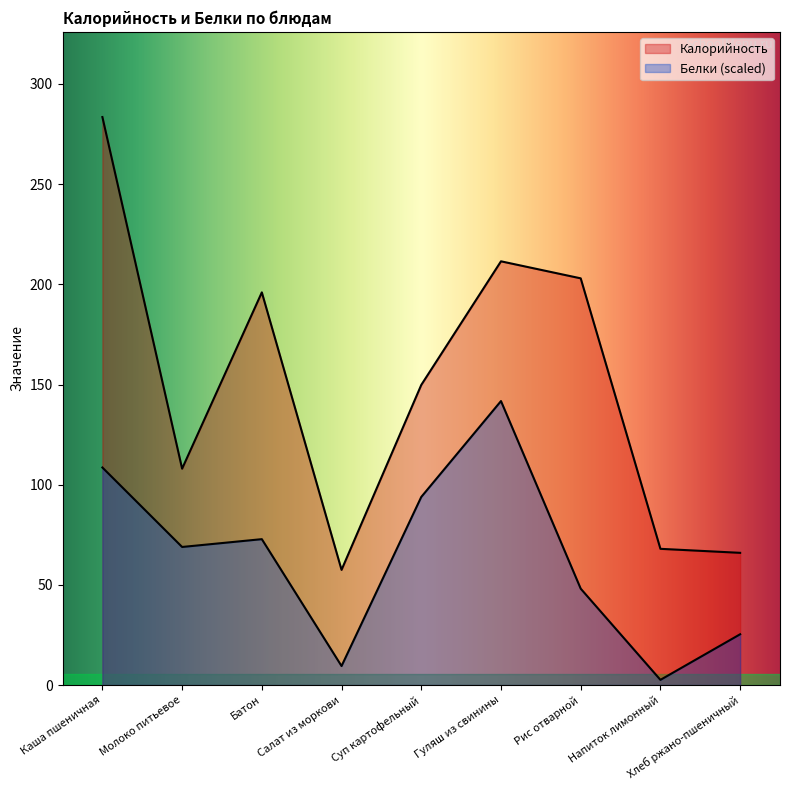

Is the value of Калорийность at Каша пшеничная greater than the value of Белки at Суп картофельный?

Yes